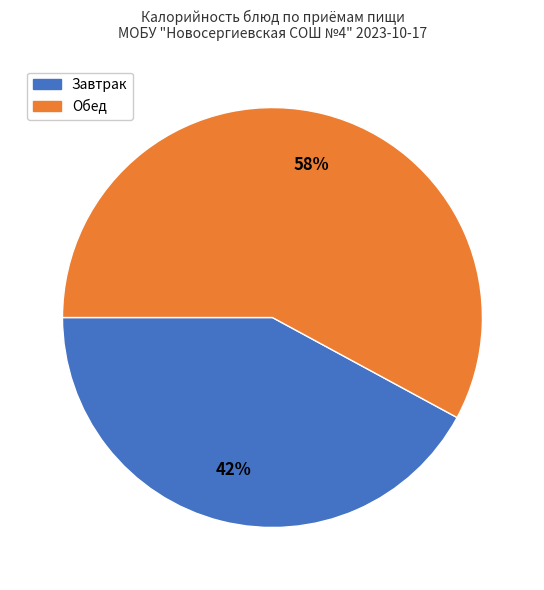

Is there a majority slice in this chart?

Yes